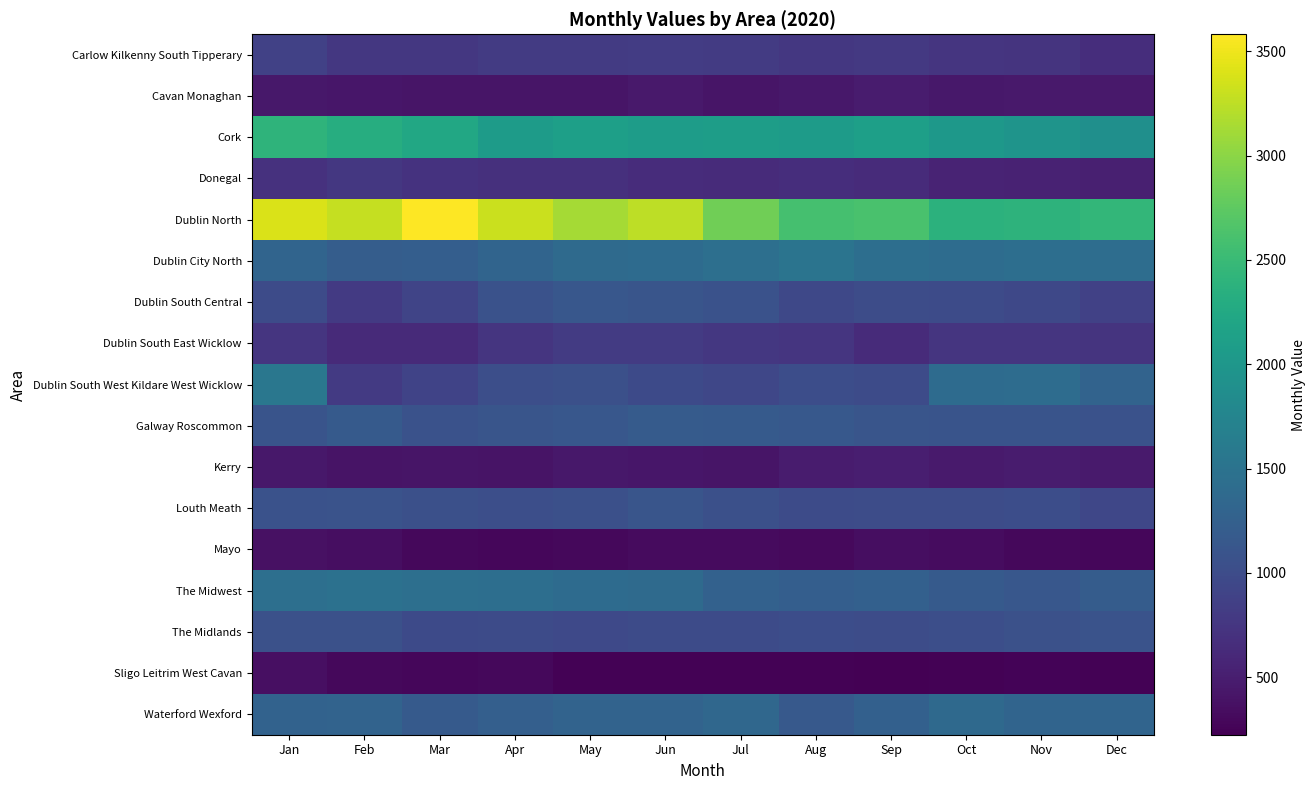

Which category has the lowest value across all series?

Sep